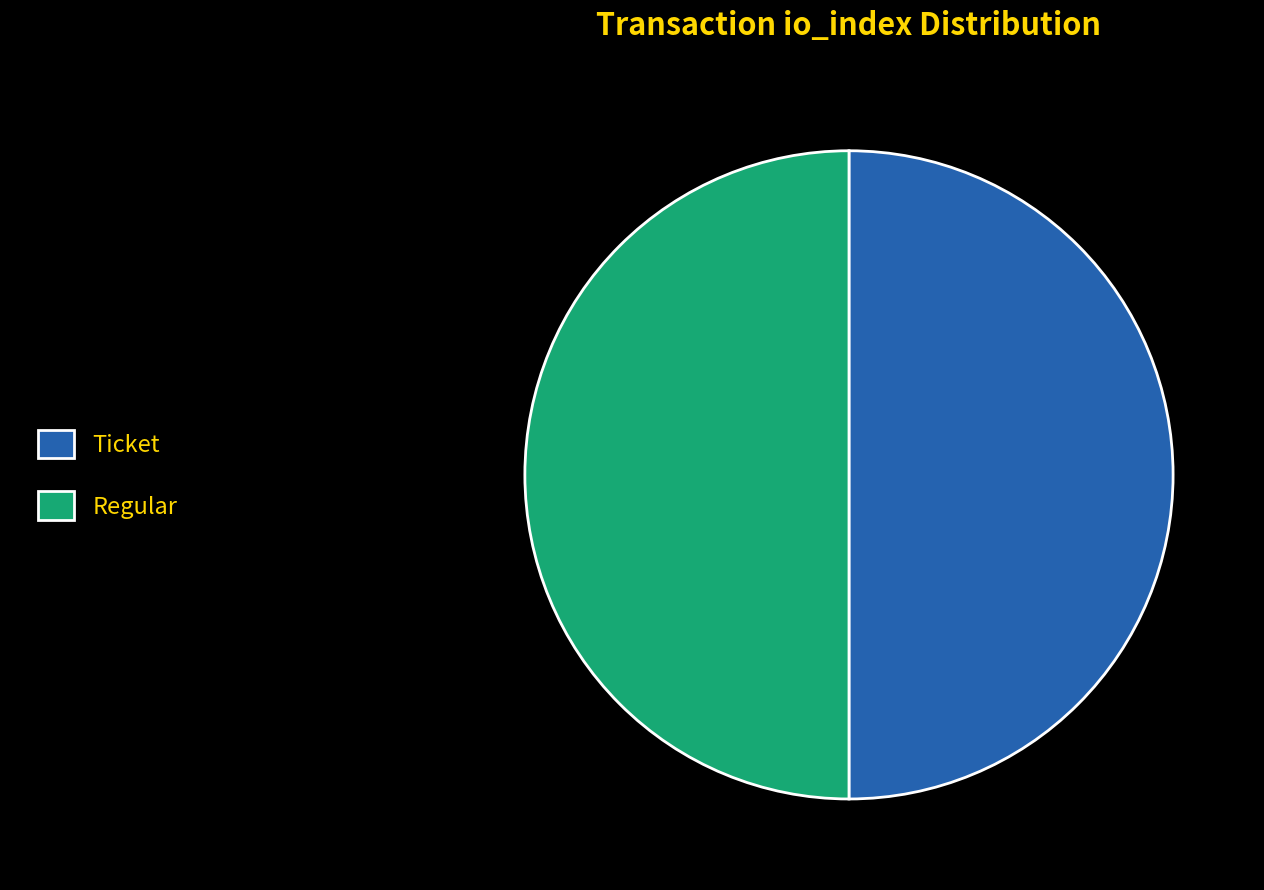

What is the ratio of the value at Ticket to the value at Regular?

1.0